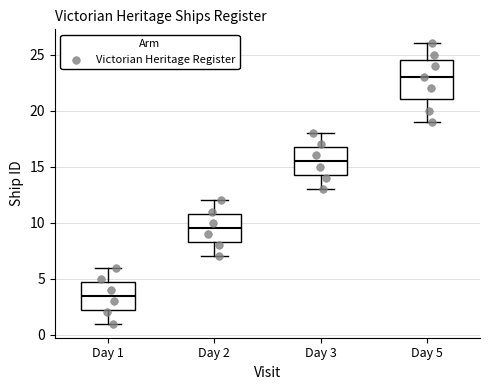

Which box is the tallest, from its lower edge to its upper edge?

Day 5